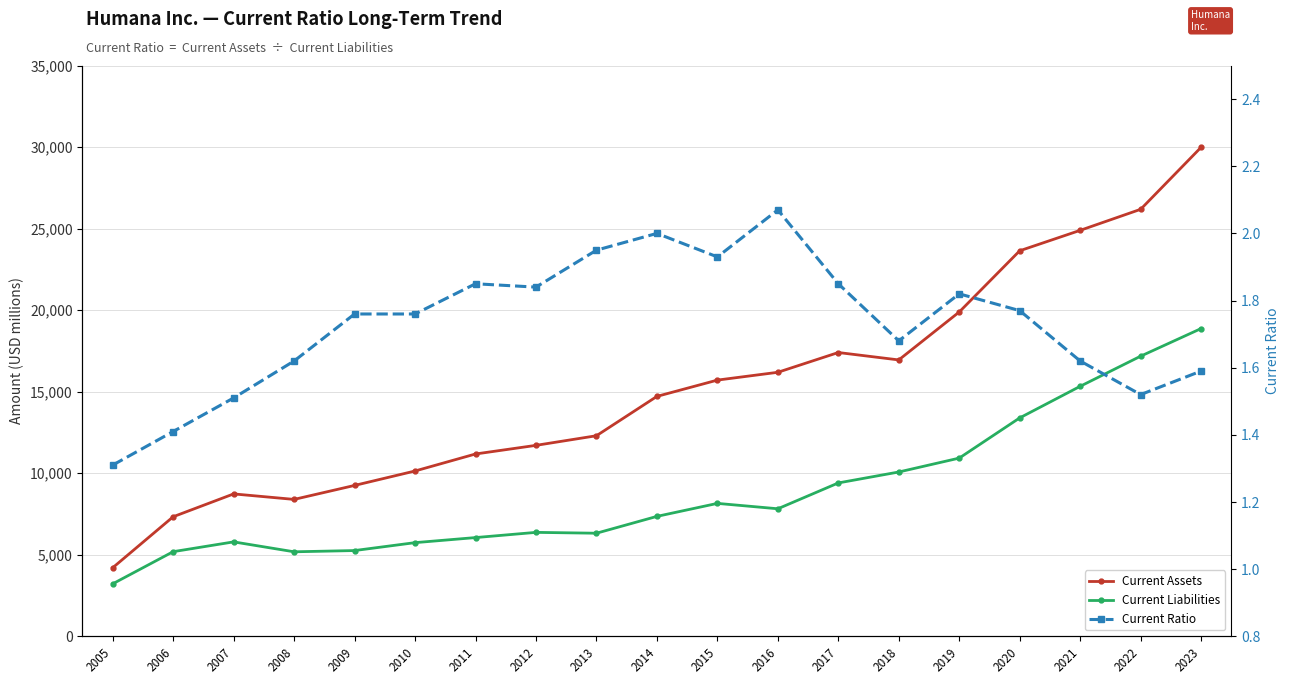

The value of Current Assets at 2012 is 2745.5. True or false?

False